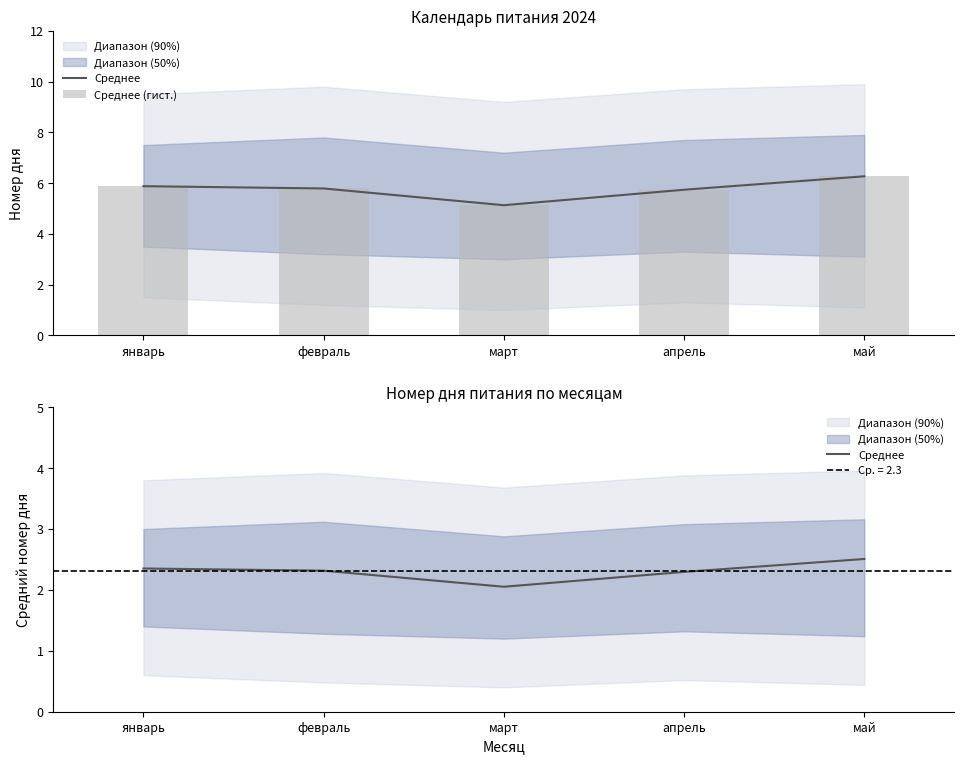

What is the label of the 4th bar from the left?

апрель